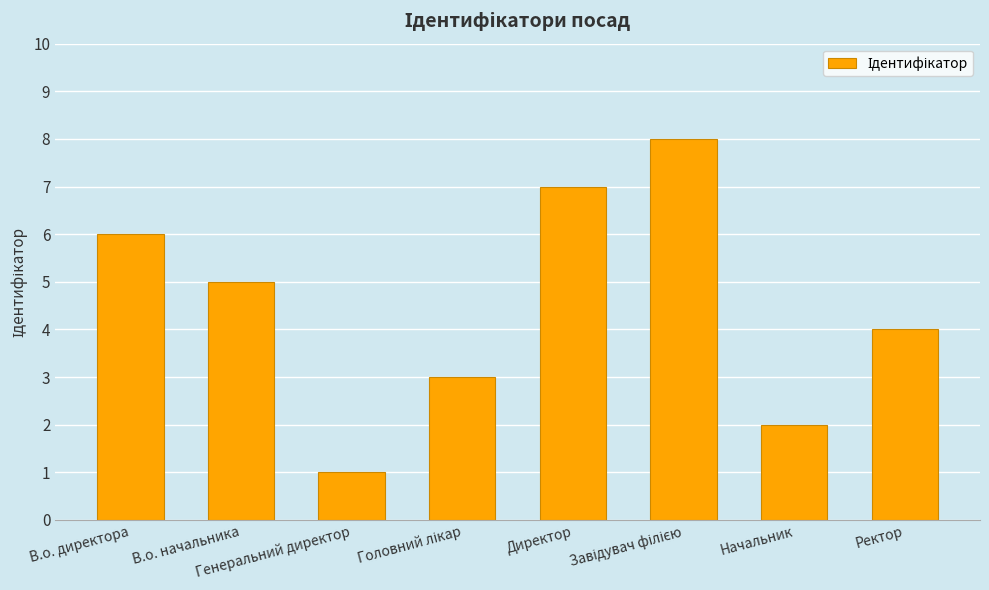

What is the label of the 2nd bar from the left?

В.о. начальника